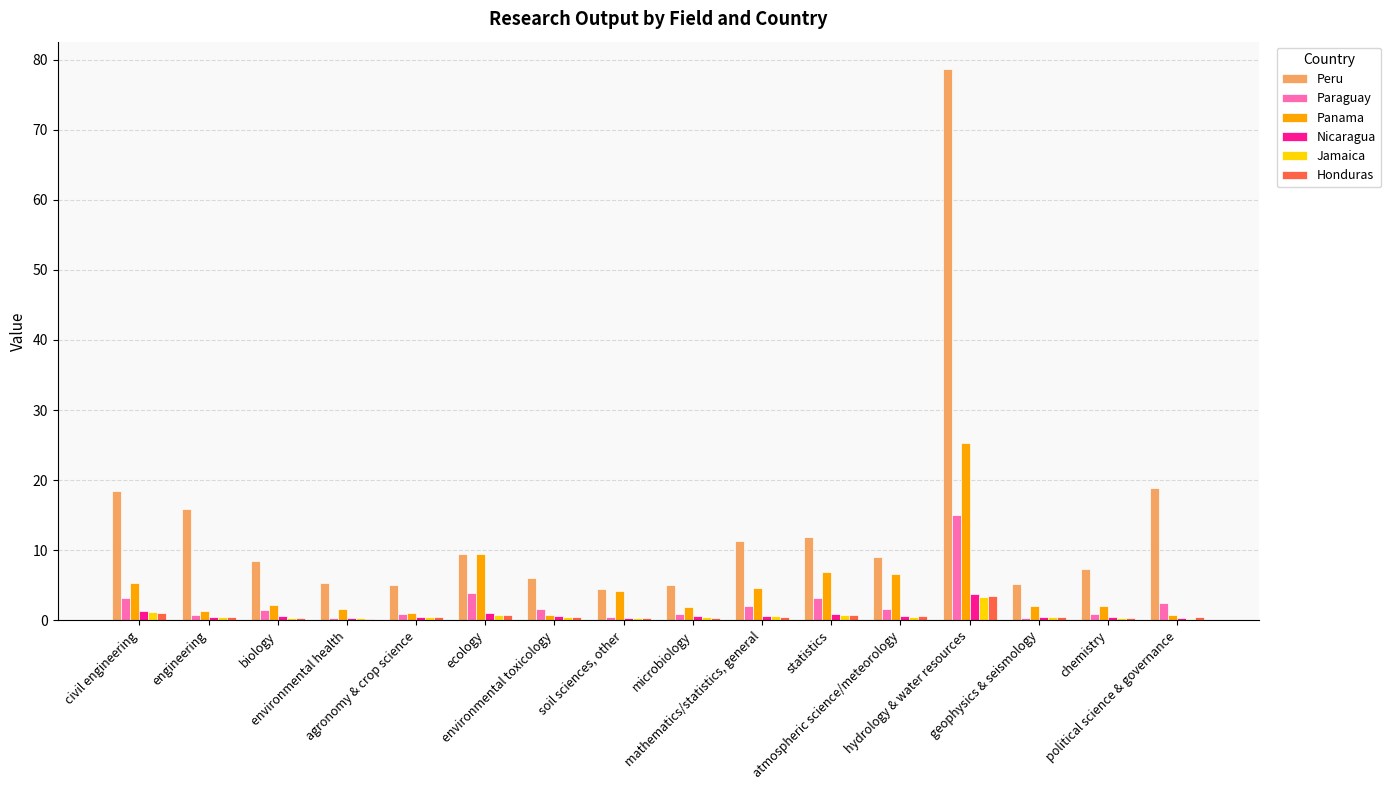

At which category is the sum across all series the highest?

hydrology & water resources